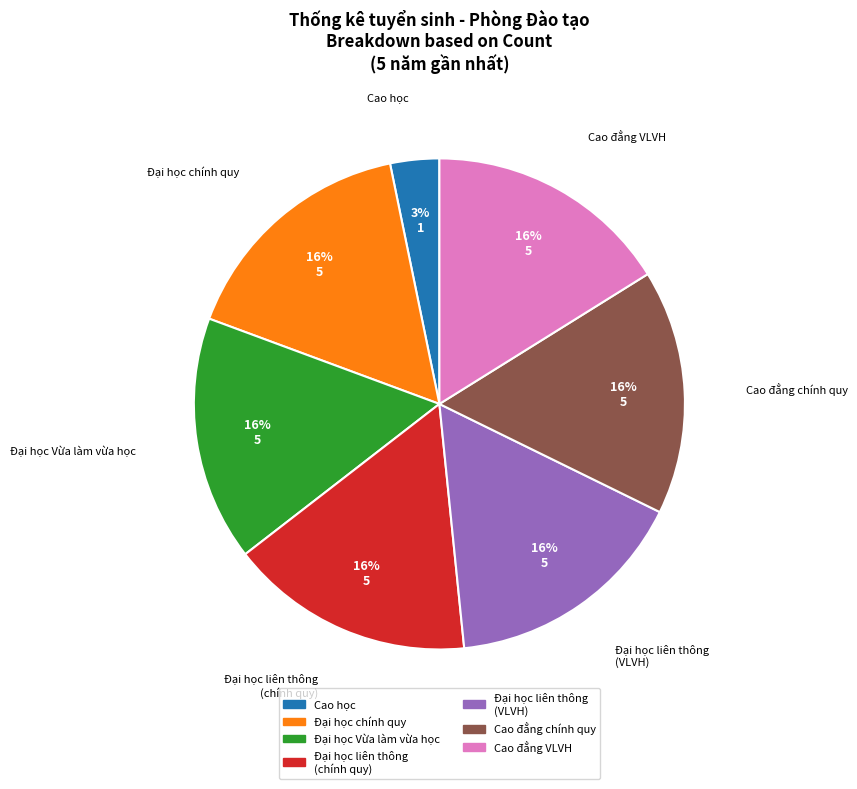

To the nearest percent, what percentage of the pie is Đại học Vừa làm vừa học?

16%